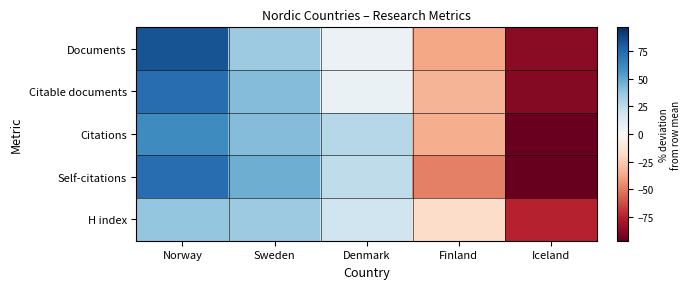

Reading left to right, extract all data points from this chart.

Documents: Norway=83.5	Sweden=35.2	Denmark=5.5	Finland=-37.4	Iceland=-86.8
Citable documents: Norway=73.3	Sweden=41.5	Denmark=6.1	Finland=-32.8	Iceland=-88.2
Citations: Norway=60.9	Sweden=41.6	Denmark=27.8	Finland=-34.8	Iceland=-95.5
Self-citations: Norway=73.7	Sweden=47.2	Denmark=24.5	Finland=-48.9	Iceland=-96.4
H index: Norway=37.6	Sweden=35.1	Denmark=19.2	Finland=-17.7	Iceland=-74.2